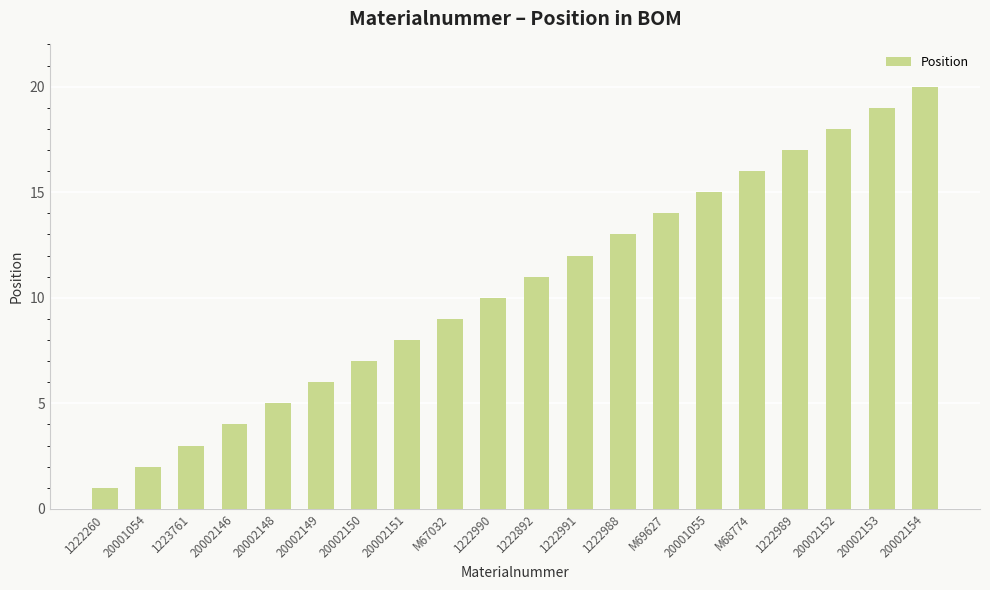

List the labels in order of value, largest first.

20002154, 20002153, 20002152, 1222989, M68774, 20001055, M69627, 1222988, 1222991, 1222892, 1222990, M67032, 20002151, 20002150, 20002149, 20002148, 20002146, 1223761, 20001054, 1222260